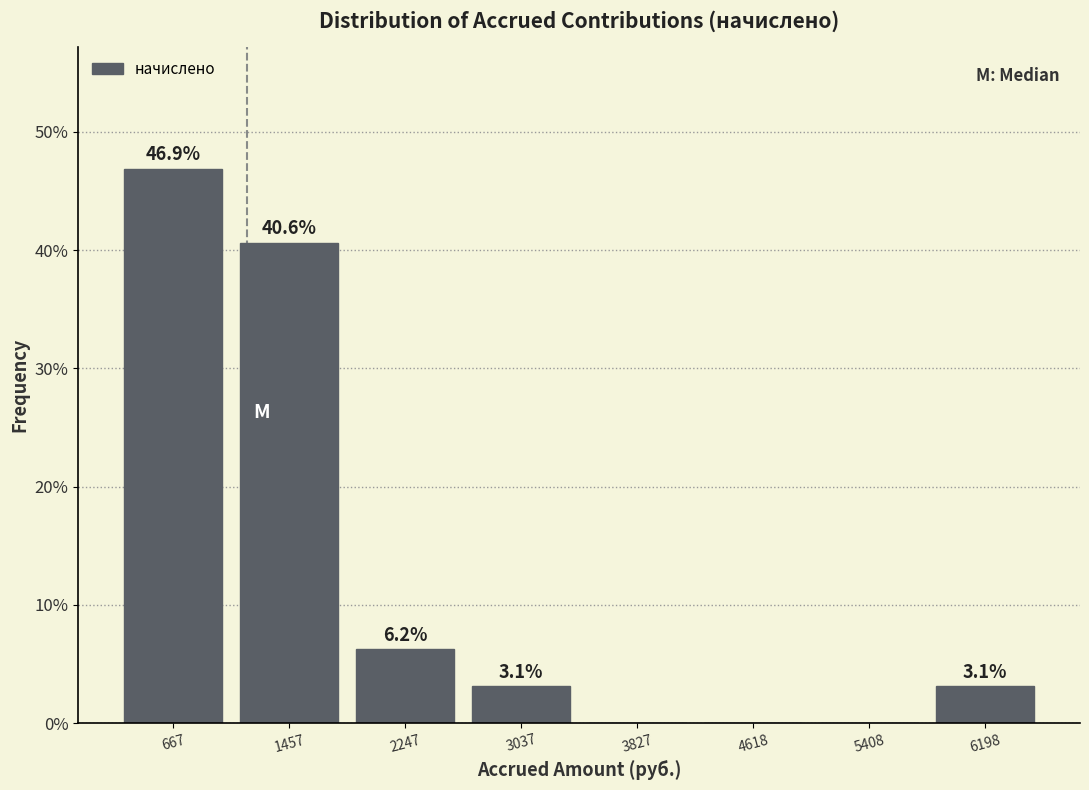

Over which range of the x-axis is the bar tallest?

300 to 1100